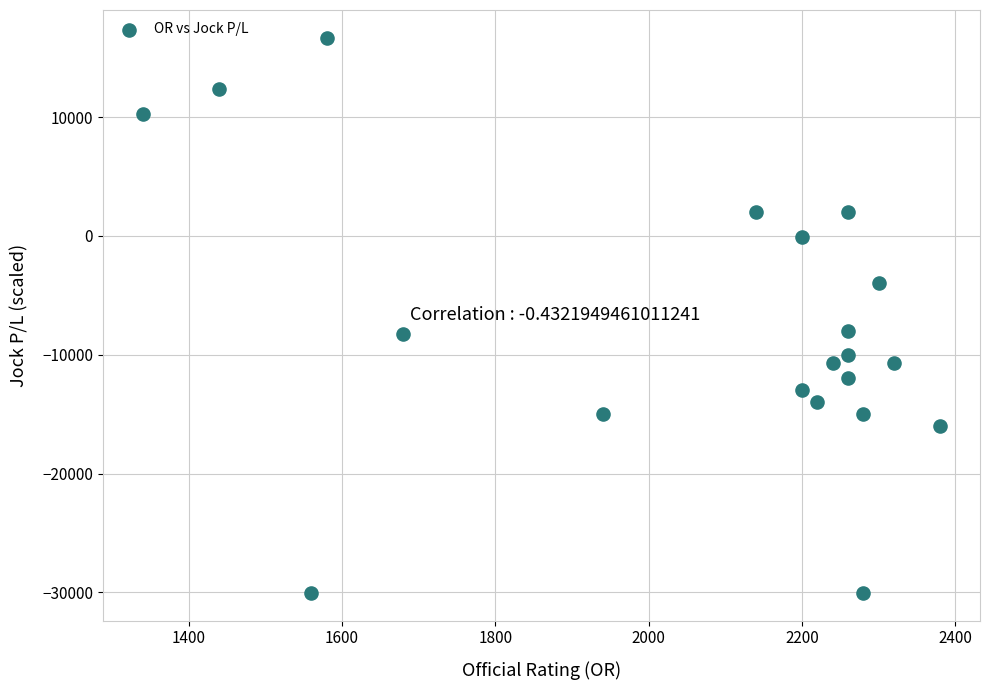

What is the range of Y values (max minus min)?

46720